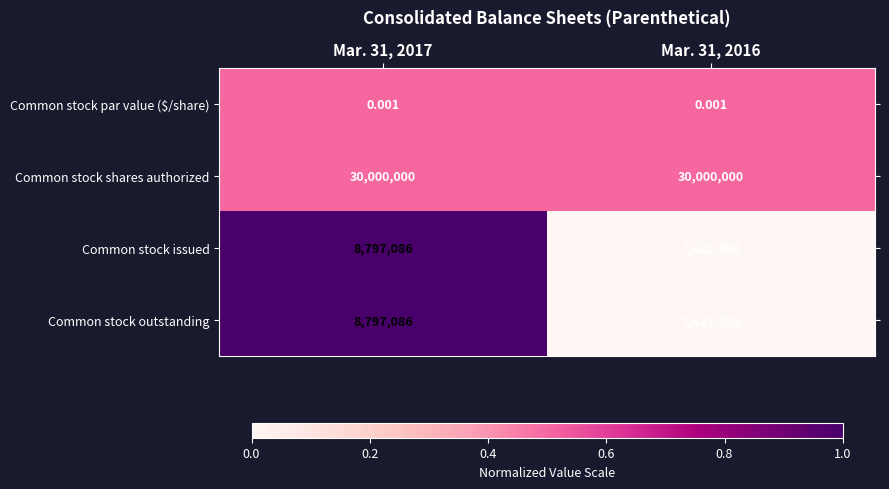

Is the value of Common stock outstanding at Mar. 31, 2017 greater than the value of Common stock shares authorized at Mar. 31, 2016?

No